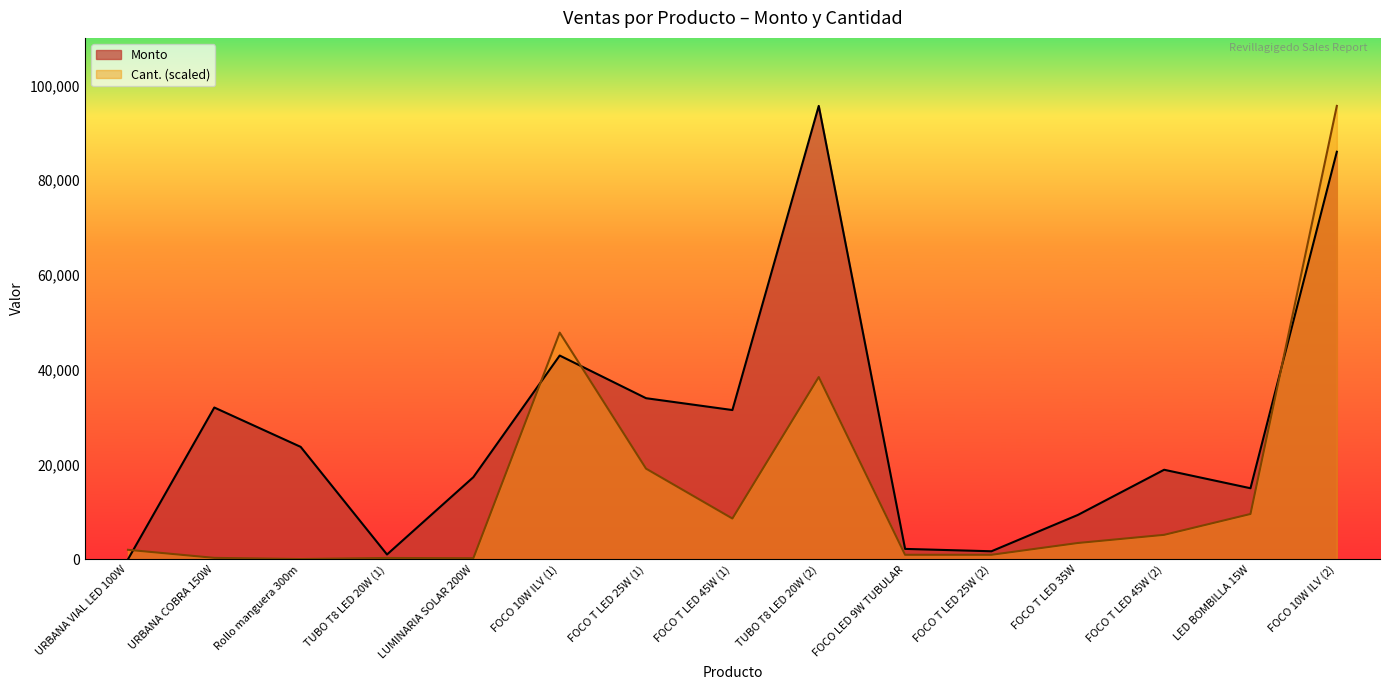

What is the label of the 4th point from the left?

TUBO T8 LED 20W (1)